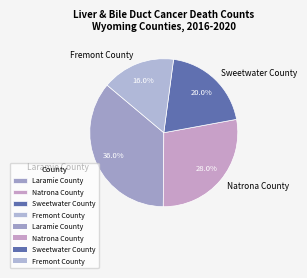

What is the largest slice in the pie chart?

Laramie County